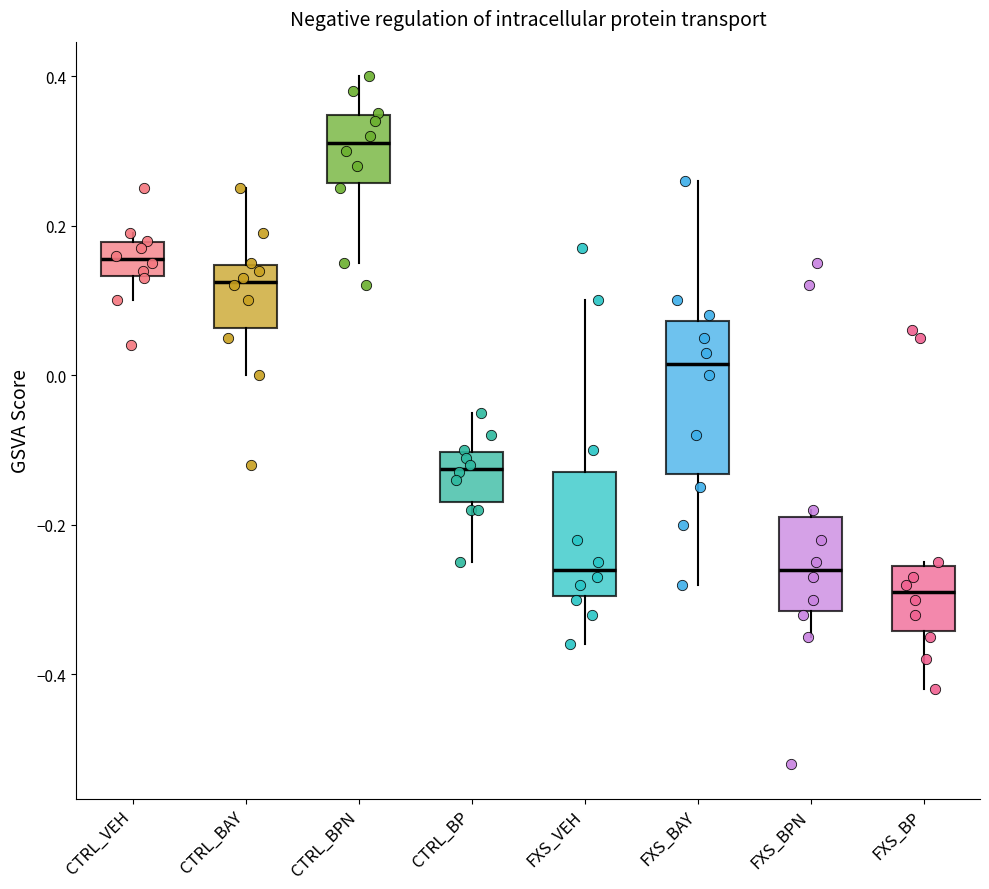

Reading left to right, read every box against the y-axis: the position of its median line, the range the box covers, and the ends of its whiskers. The values are not printed on the chart, so give them approximately, as read against the axis.

CTRL_VEH: median 0.16, box 0.14 to 0.18, whiskers 0.10 to 0.20
CTRL_BAY: median 0.12, box 0.06 to 0.14, whiskers 0.00 to 0.26
CTRL_BPN: median 0.32, box 0.26 to 0.34, whiskers 0.16 to 0.40
CTRL_BP: median -0.12, box -0.16 to -0.10, whiskers -0.24 to -0.04
FXS_VEH: median -0.26, box -0.30 to -0.12, whiskers -0.36 to 0.10
FXS_BAY: median 0.02, box -0.14 to 0.08, whiskers -0.28 to 0.26
FXS_BPN: median -0.26, box -0.32 to -0.18, whiskers -0.34 to -0.18 (just above the box's upper edge)
FXS_BP: median -0.28, box -0.34 to -0.26, whiskers -0.42 to -0.24